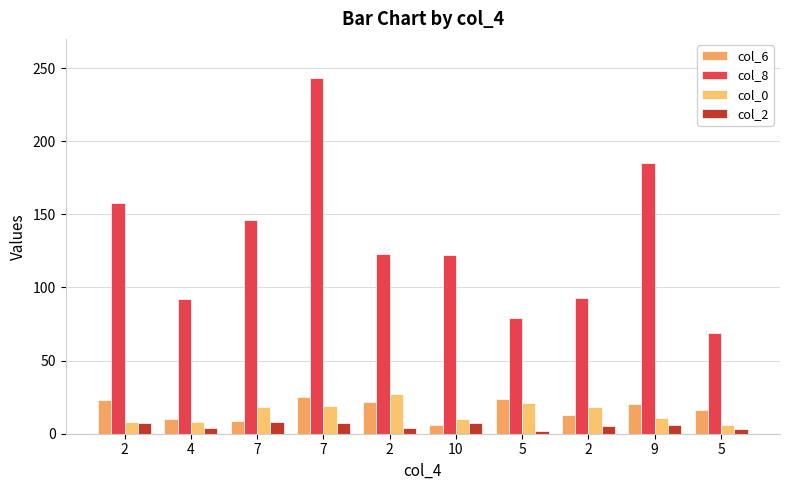

Reading left to right, list all the values displayed in this chart.

col_6: 23	10	9	25	22	6	24	13	20	16
col_8: 158	92	146	243	123	122	79	93	185	69
col_0: 8	8	18	19	27	10	21	18	11	6
col_2: 7	4	8	7	4	7	2	5	6	3